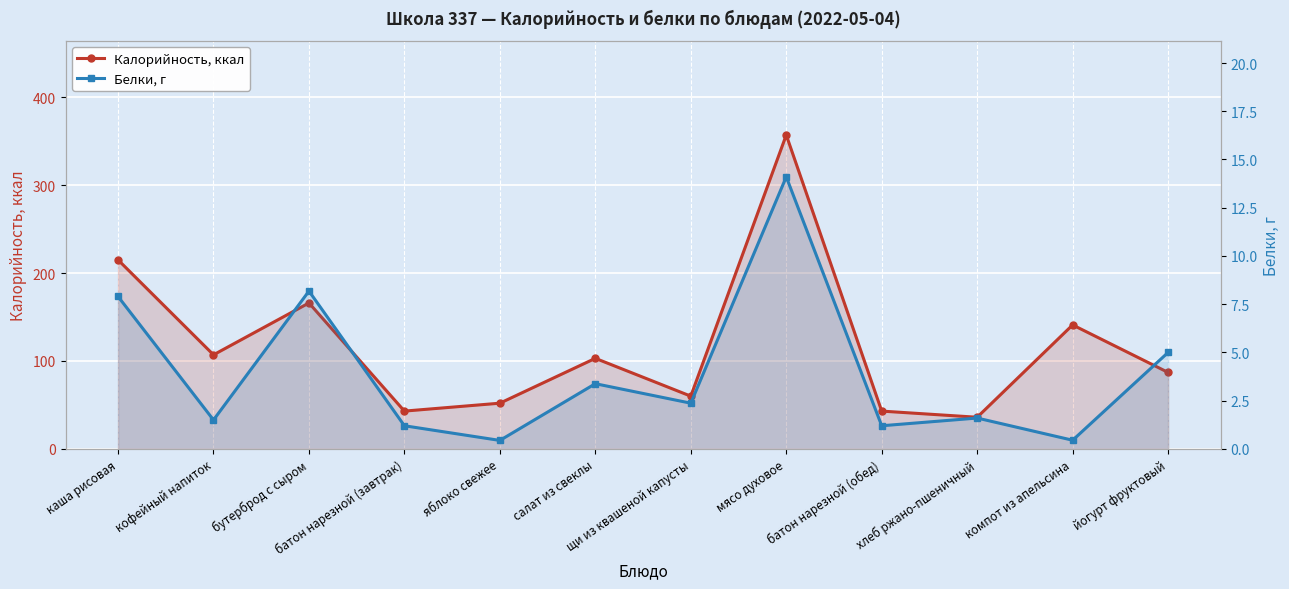

What is the spread (max minus min) of values at каша рисовая?

207.1